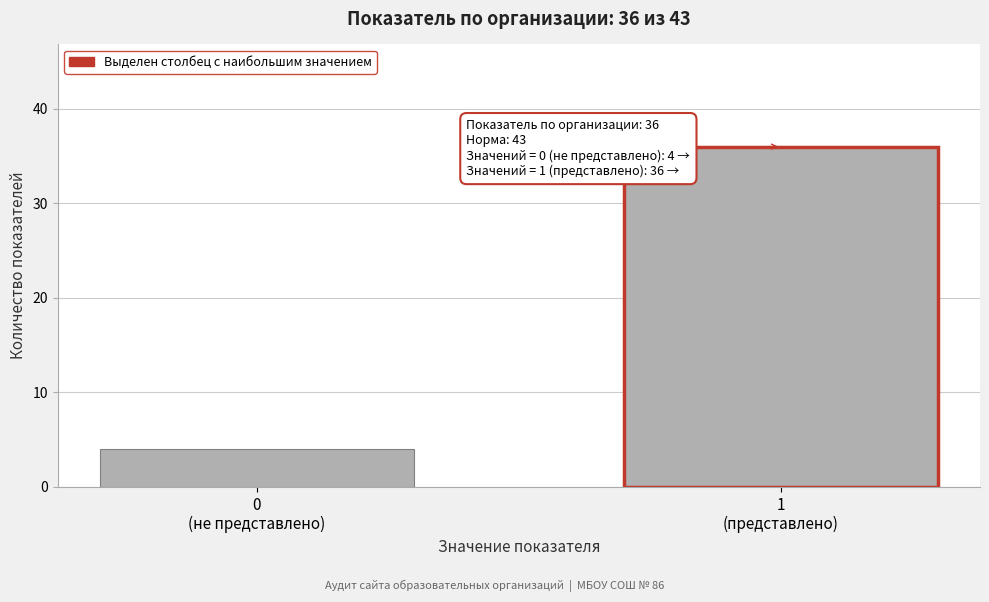

Reading left to right, extract all data points from this chart.

4	36